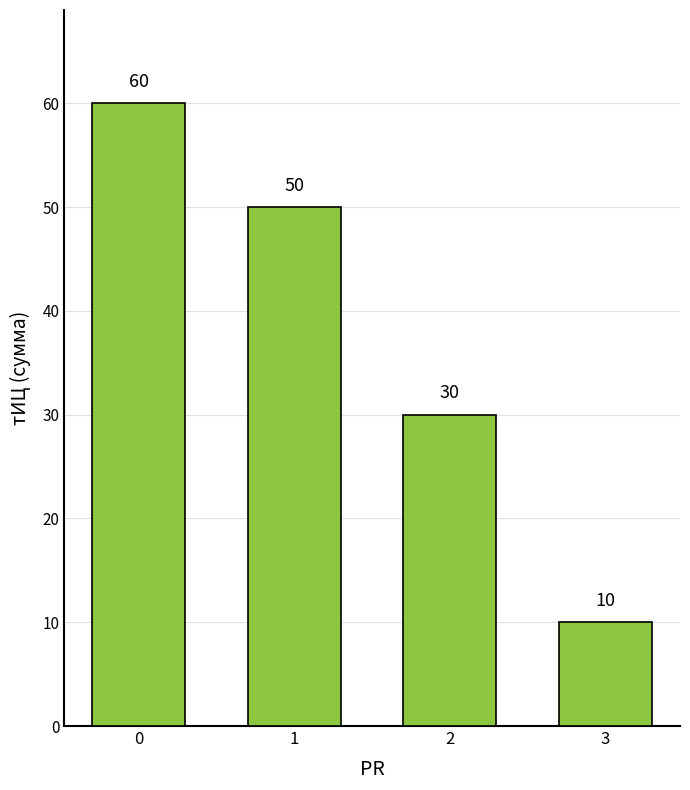

What is the ratio of the value at 3 to the value at 2?

0.3